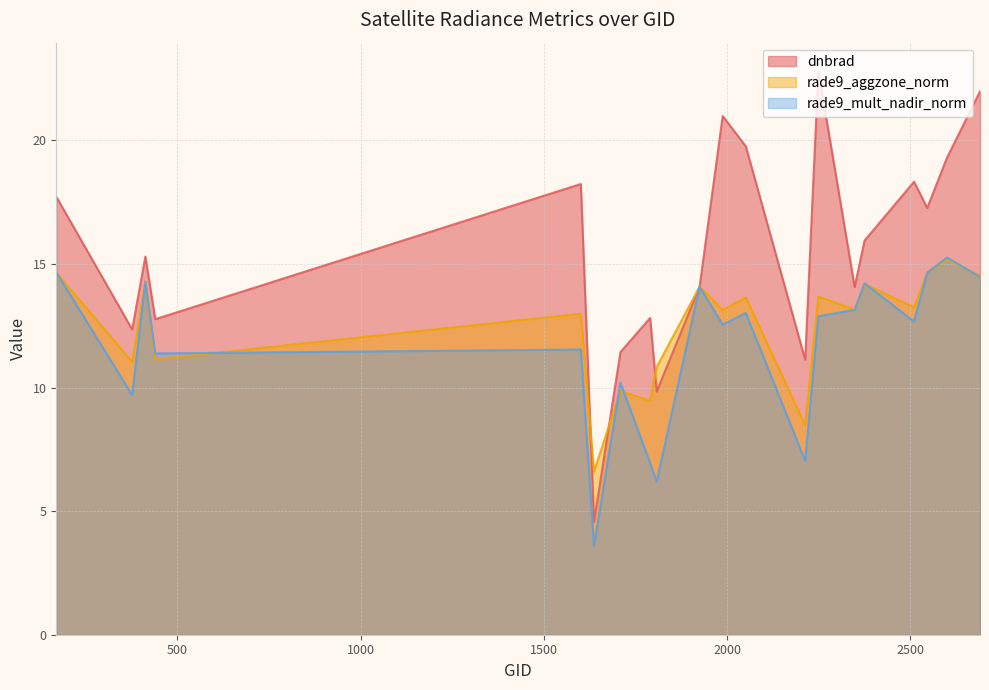

What are all the series names shown in the legend?

dnbrad, rade9_aggzone_norm, rade9_mult_nadir_norm